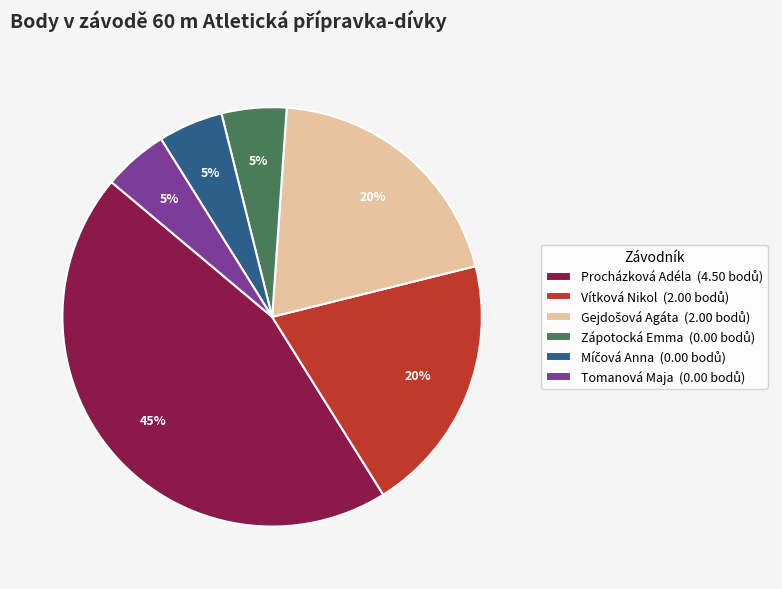

Is the sum of Zápotocká Emma and Tomanová Maja greater than half?

No